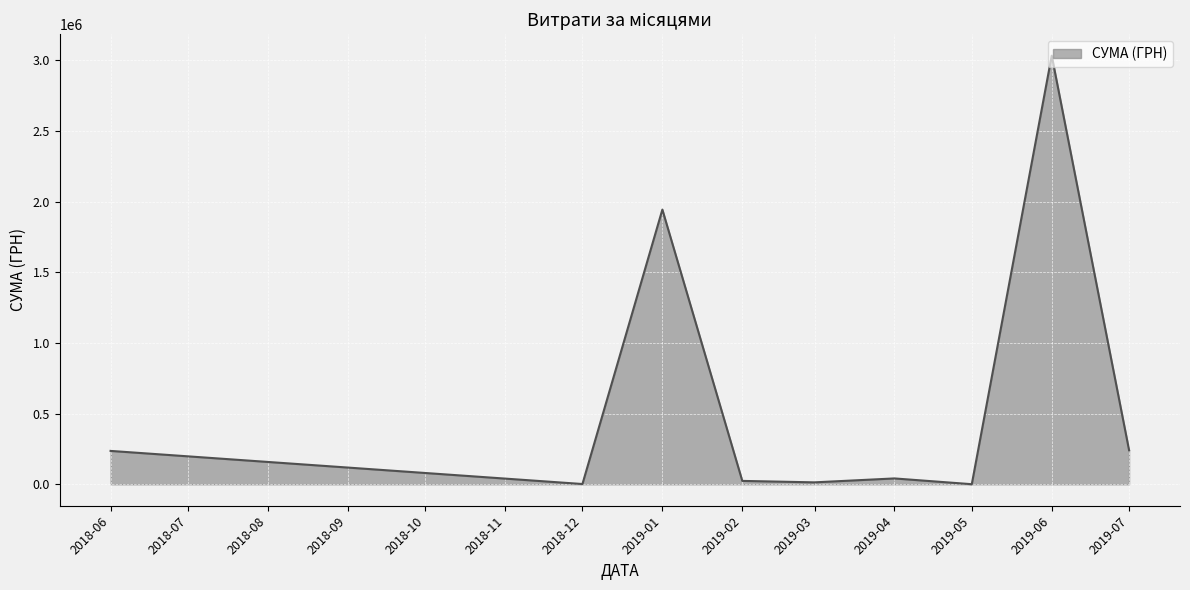

What is the difference between the maximum and minimum values?

3031312.0